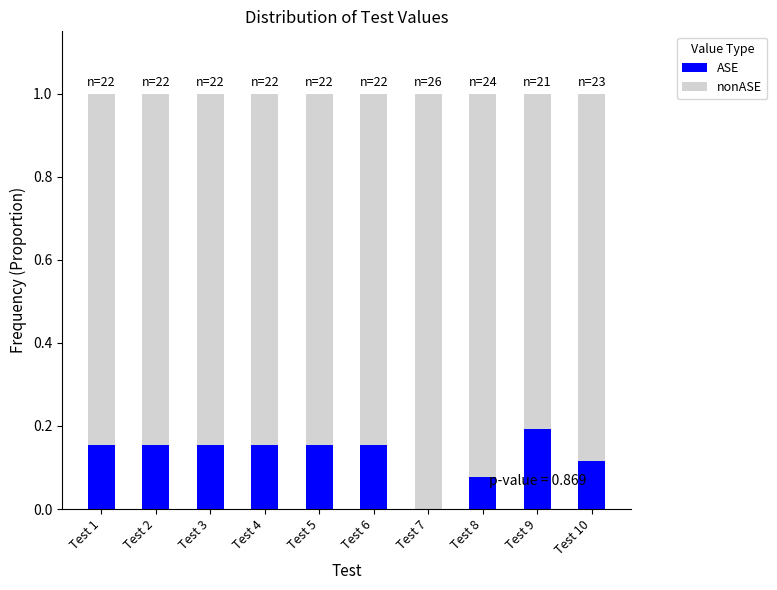

What is the total value across all series at Test 7?

1.0